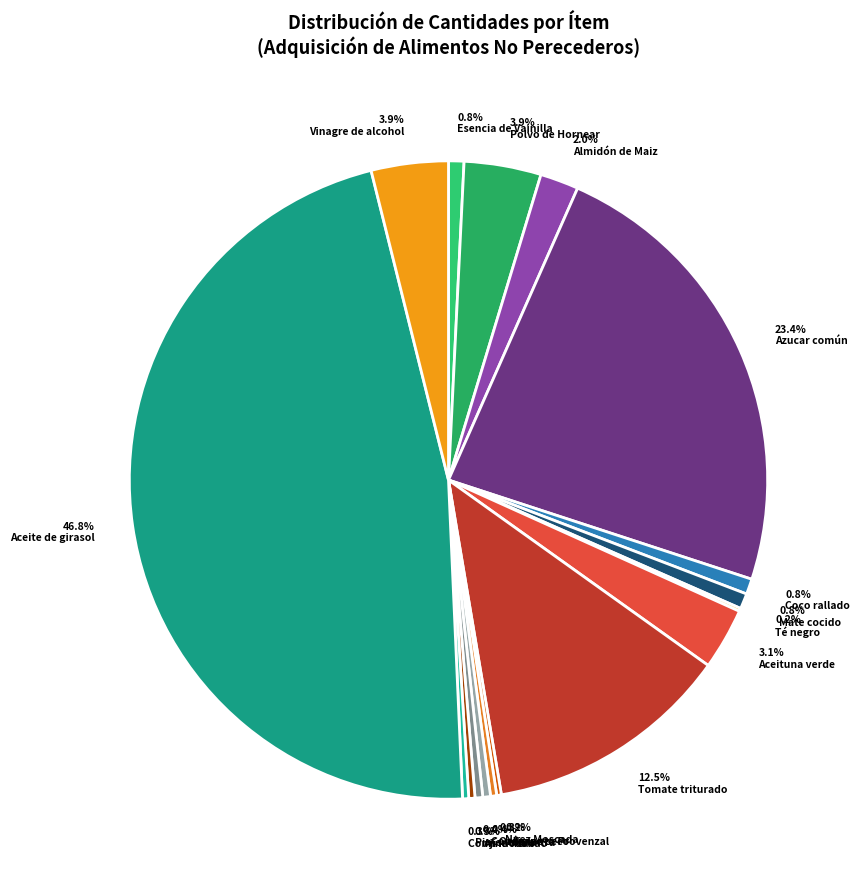

True or false: Nuez Moscada accounts for 0% of the total.

True